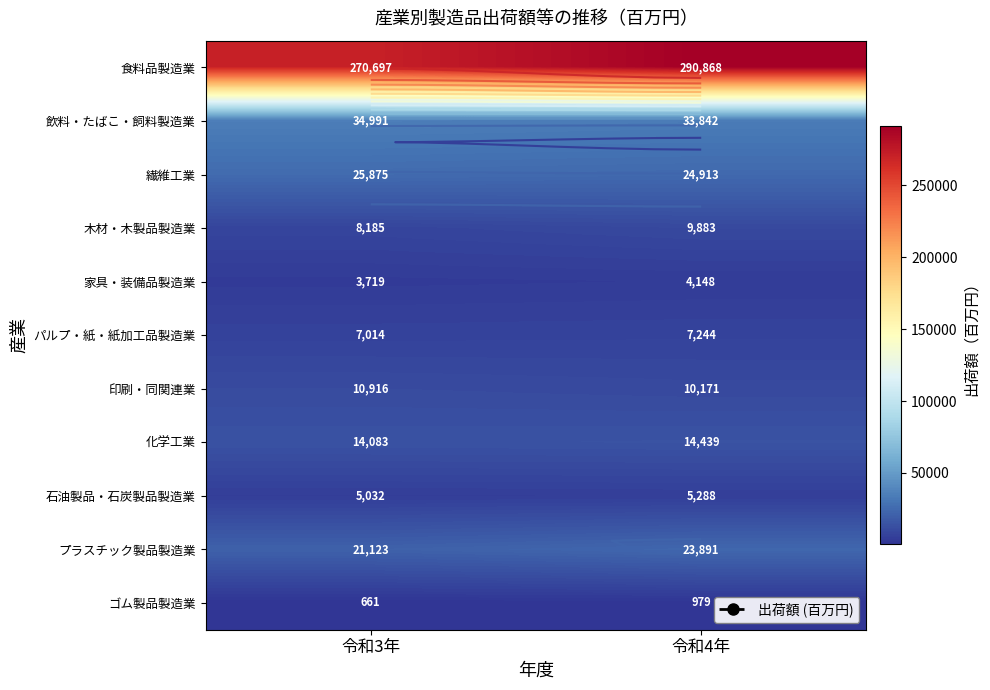

What is the minimum value for 家具・装備品製造業?

3719